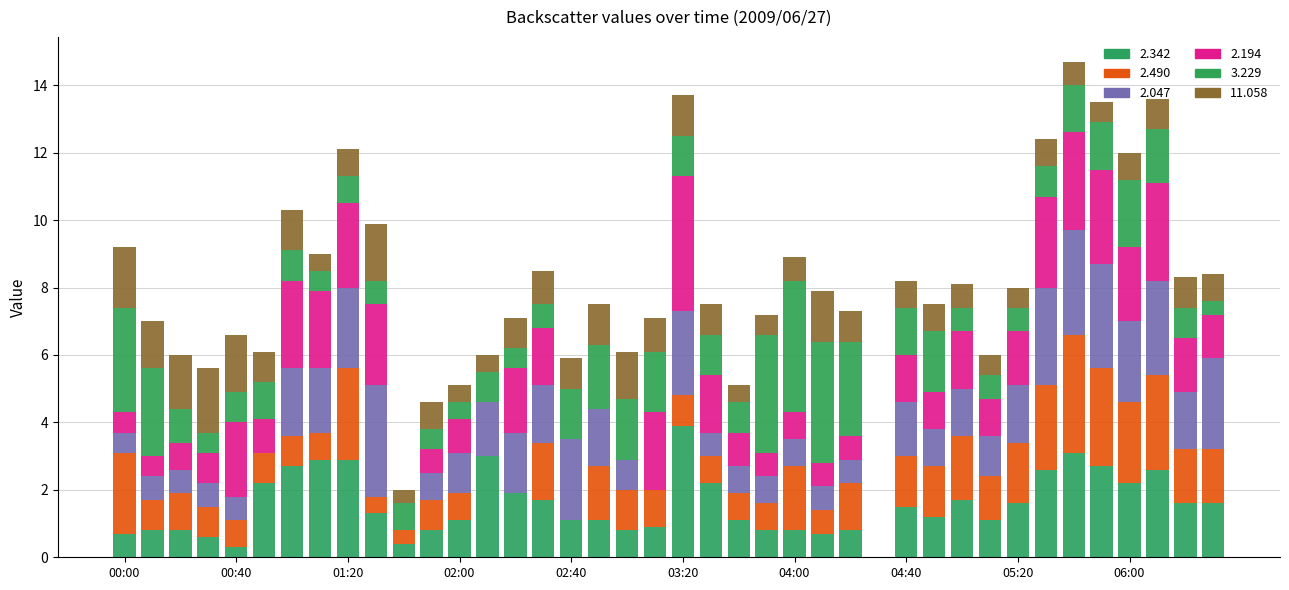

Does the chart contain stacked bars?

Yes